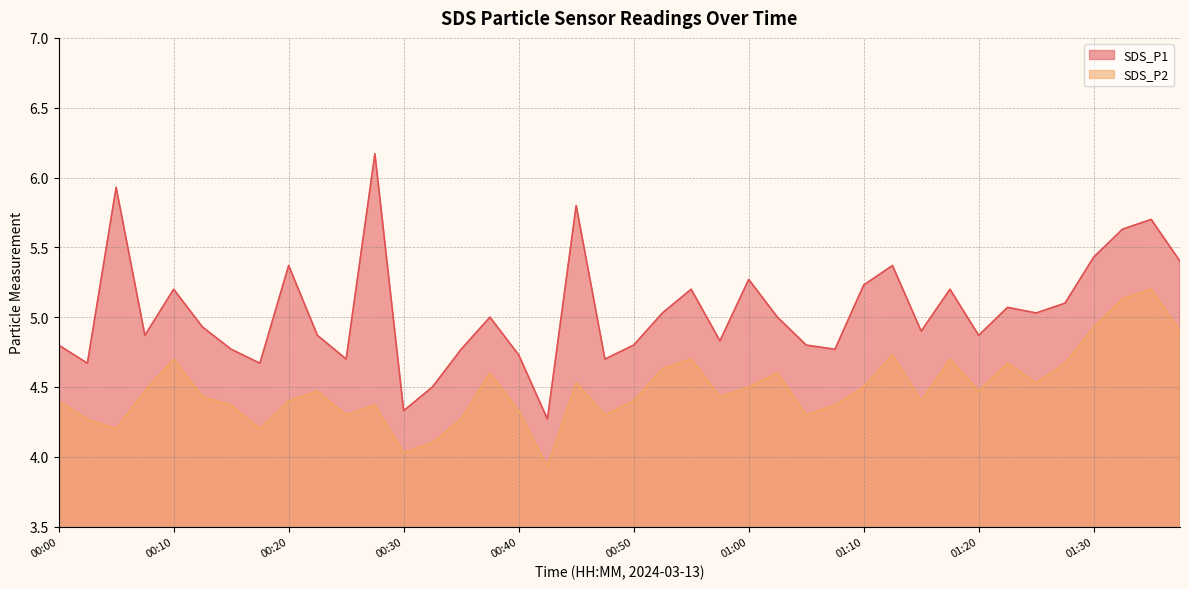

Which category has the lowest value across all series?

00:42